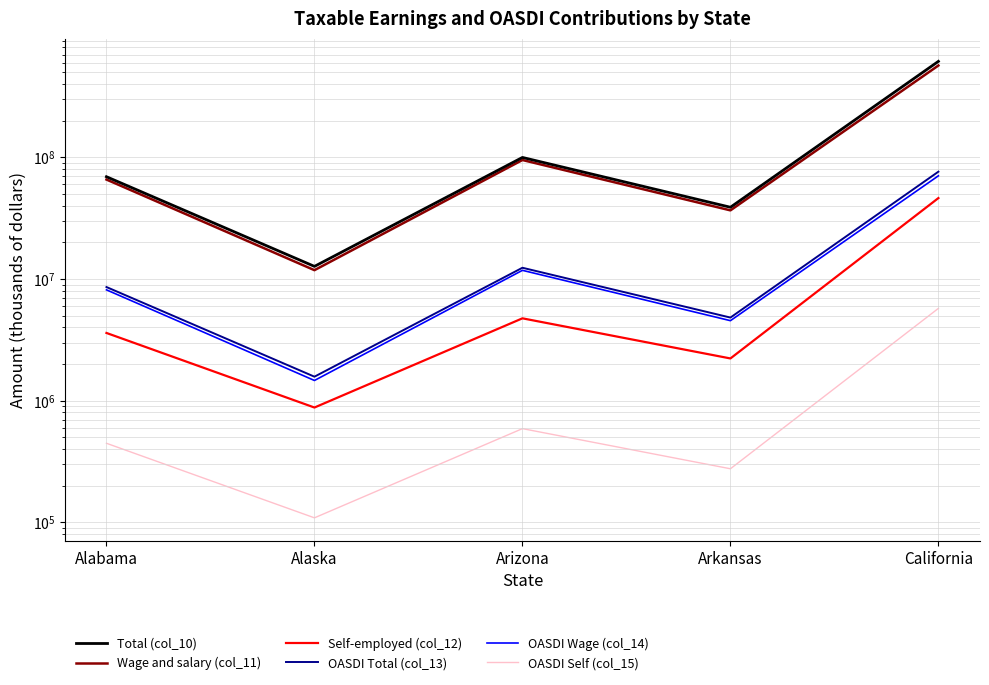

Where is the first local minimum for OASDI Total (col_13)?

Alaska